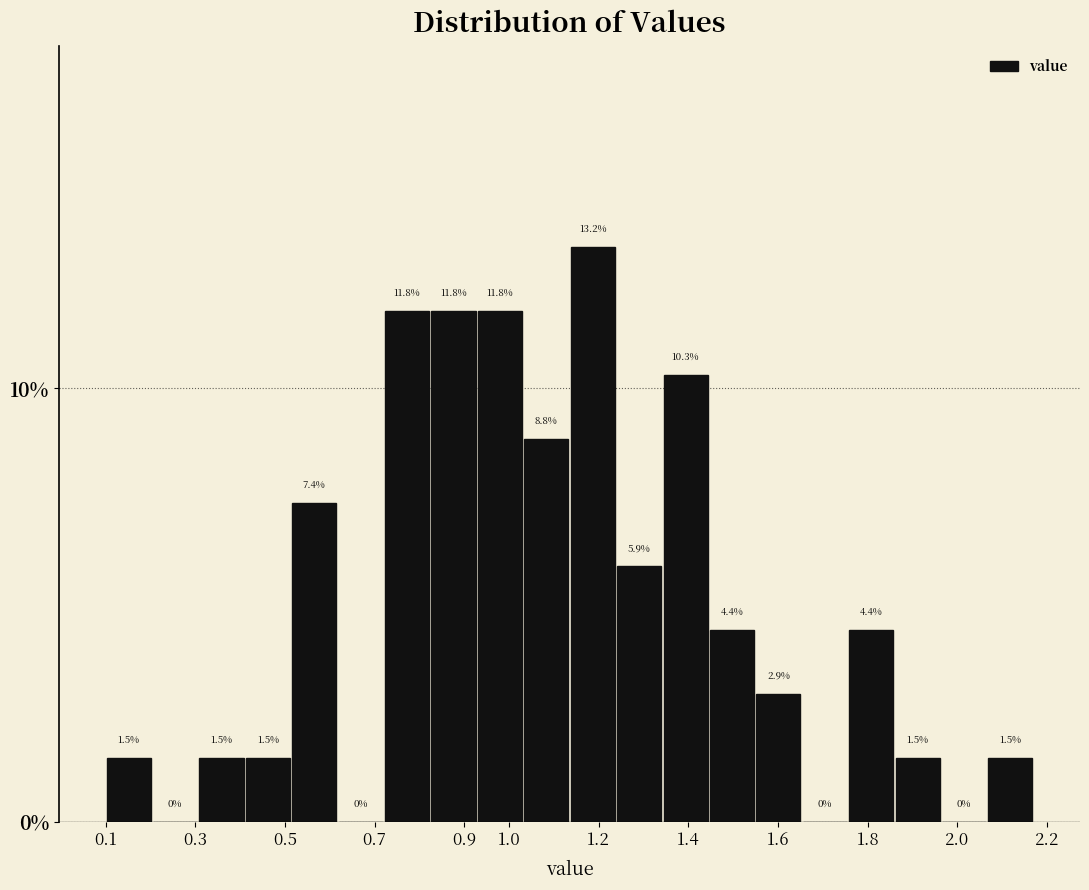

Which range on the x-axis has the tallest bar?

1.14 to 1.24